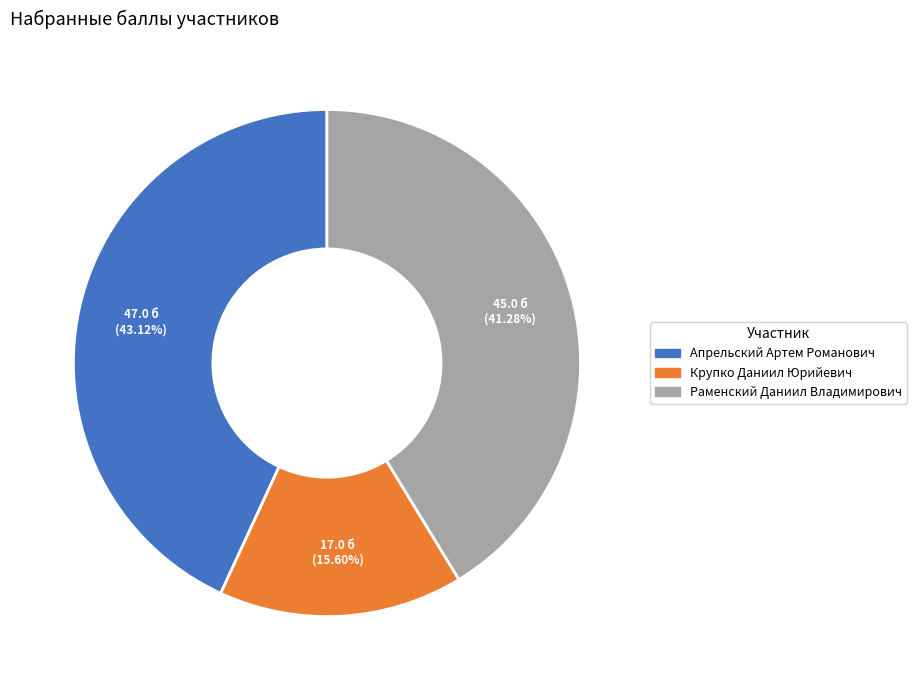

Between Раменский Даниил Владимирович and Апрельский Артем Романович, which is larger?

Апрельский Артем Романович